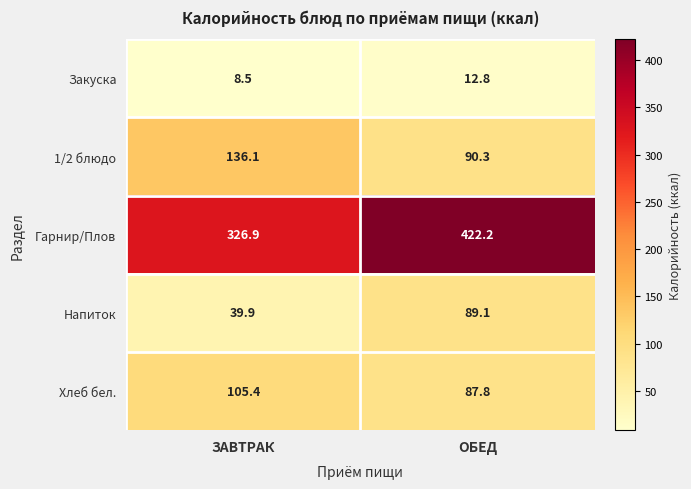

At how many categories does at least one series exceed 210?

2